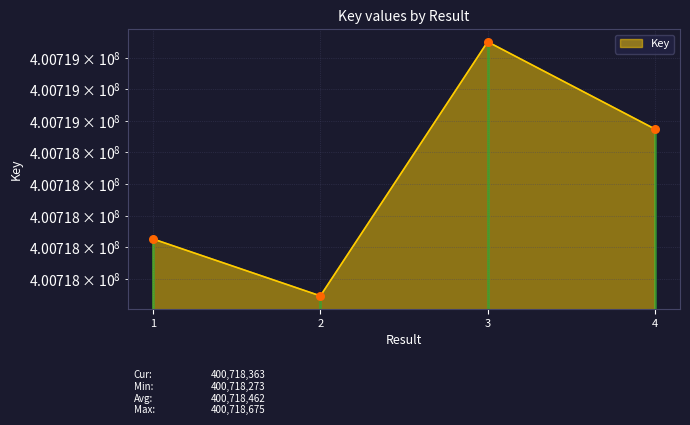

Between 1 and 3, which is larger?

3